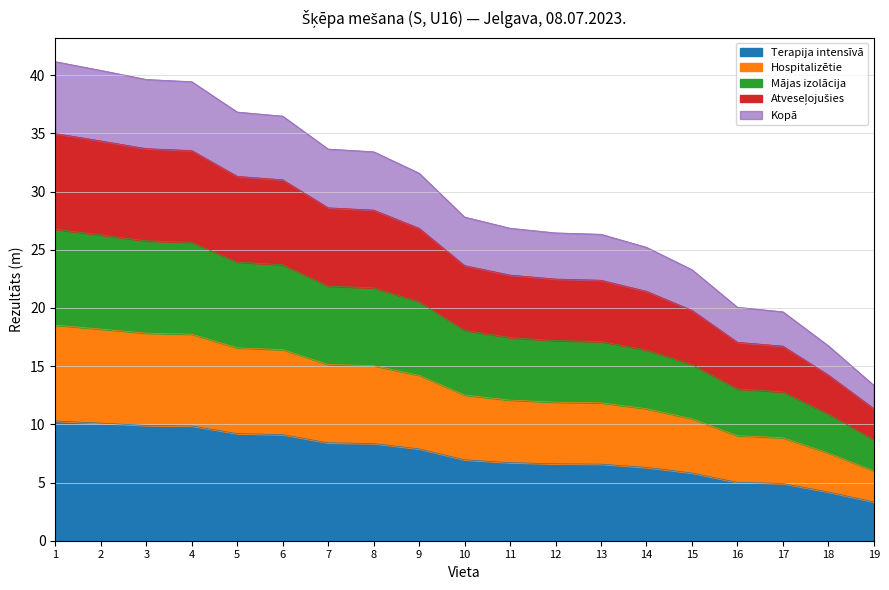

Approximately how many times larger is the value at 2 compared to 16?

2.0